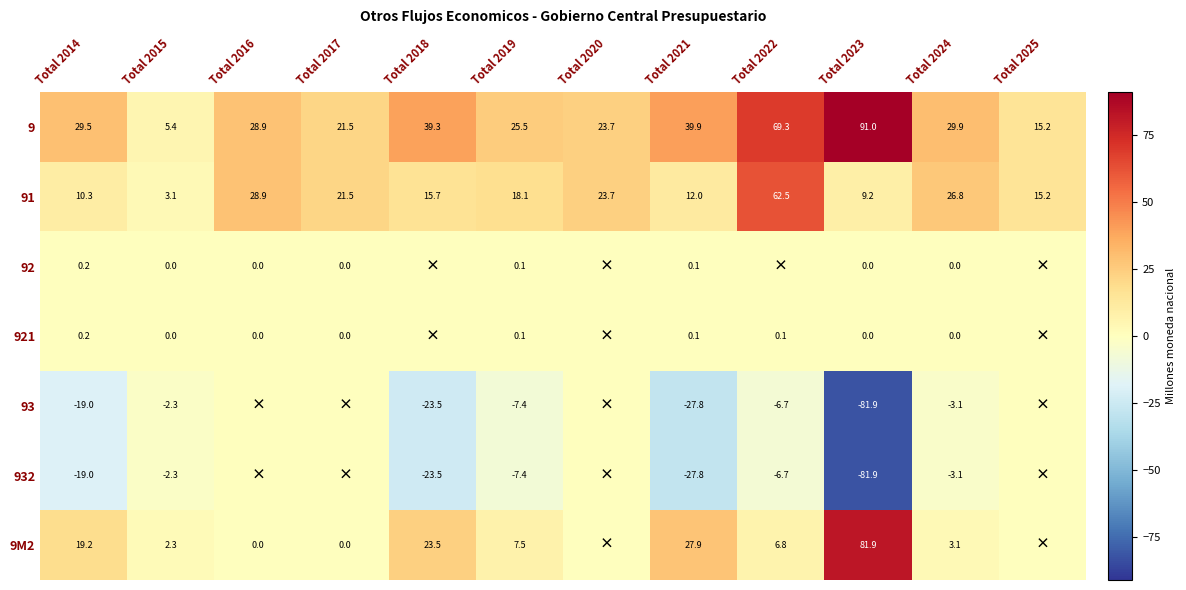

Rank the categories by 91 value from lowest to highest.

Total 2015, Total 2023, Total 2014, Total 2021, Total 2025, Total 2018, Total 2019, Total 2017, Total 2020, Total 2024, Total 2016, Total 2022